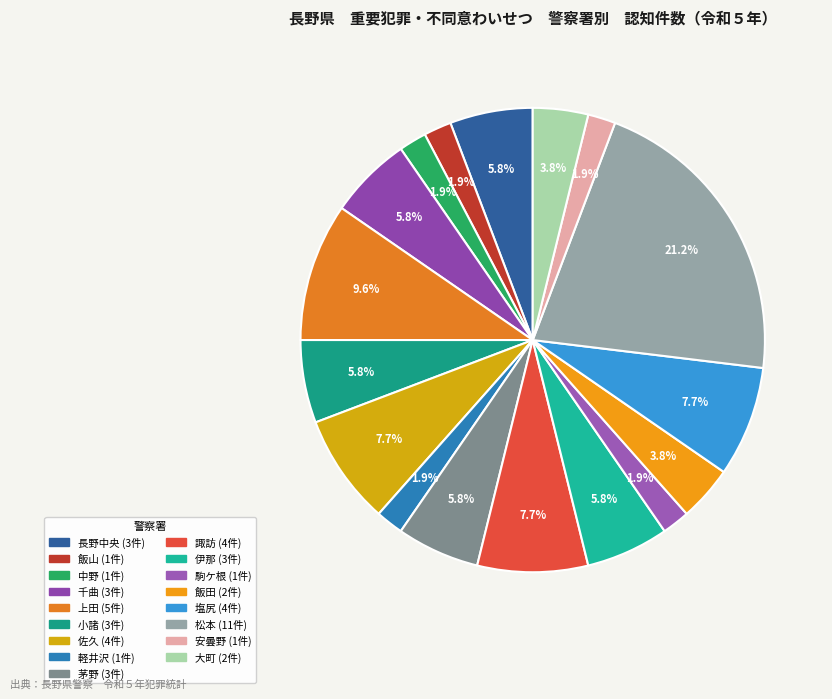

What is the largest slice in the pie chart?

松本